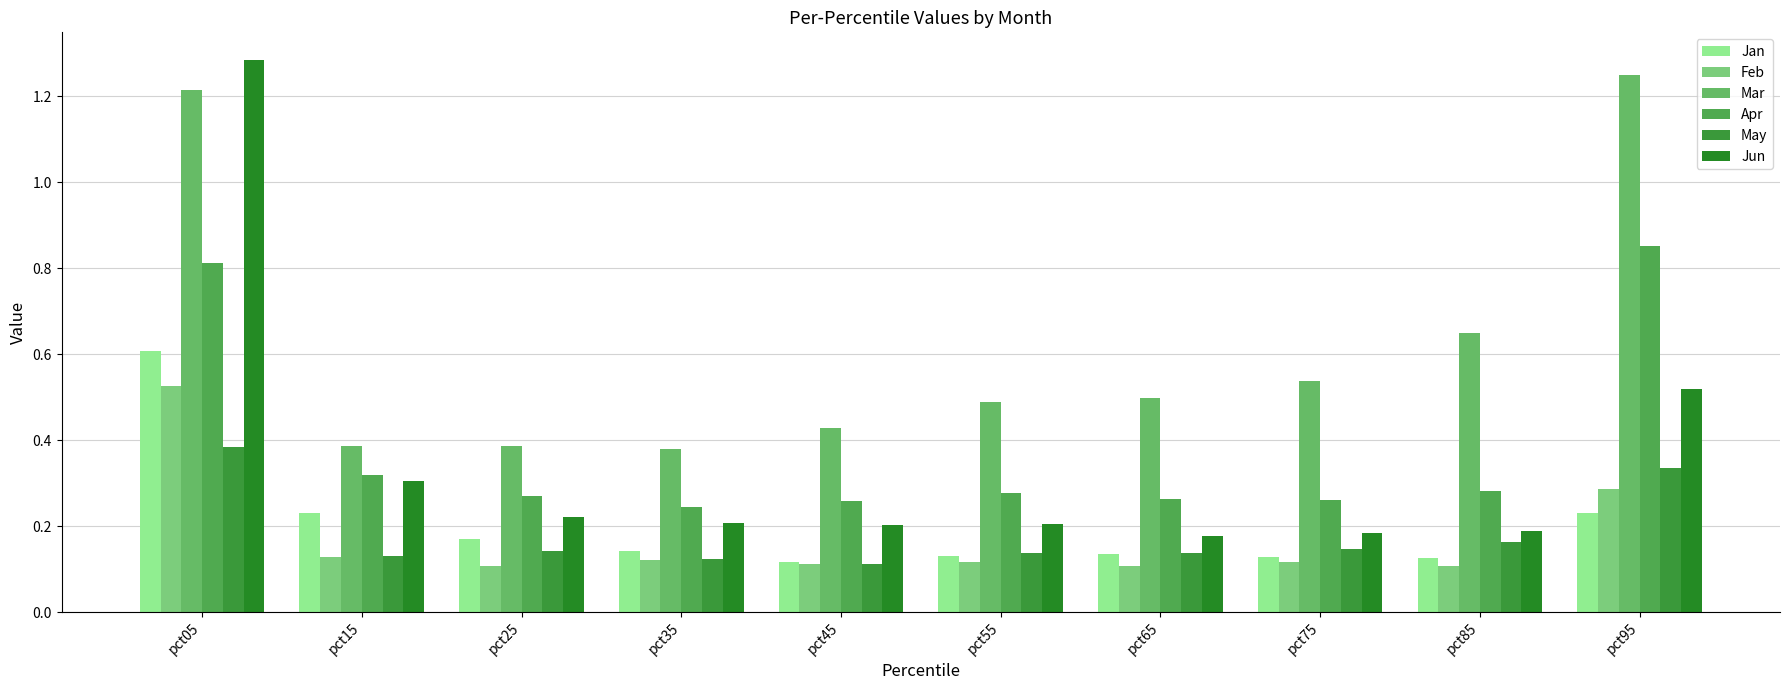

Which category has the highest value in the Jan series?

pct05